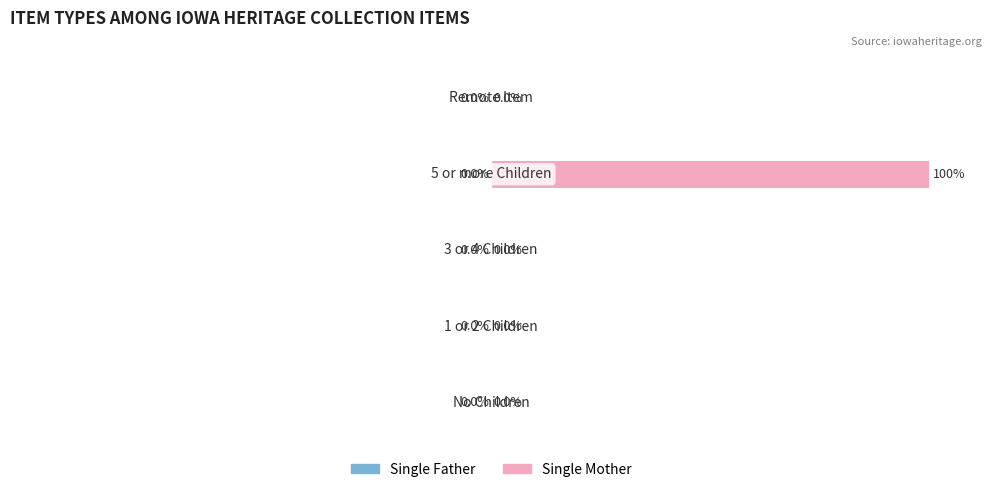

Are the bars horizontal?

Yes